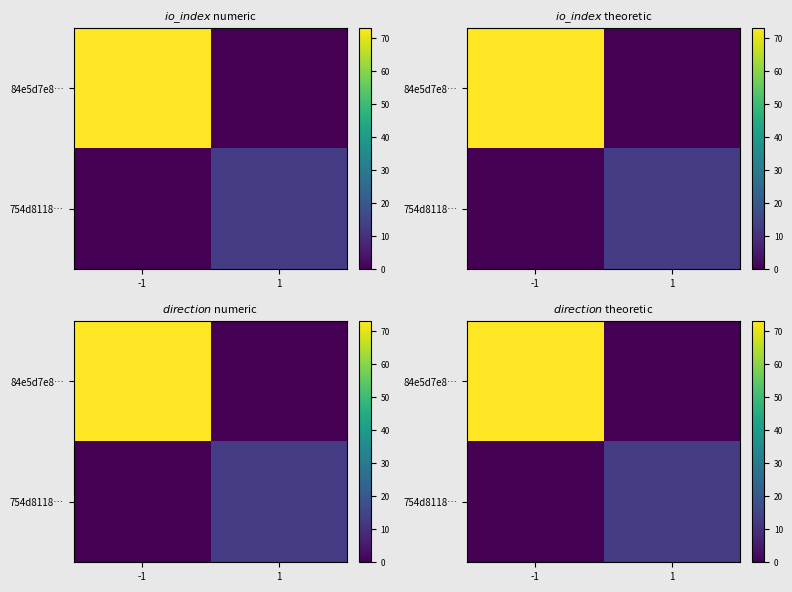

How many 754d8118… values are between 0 and 13?

2